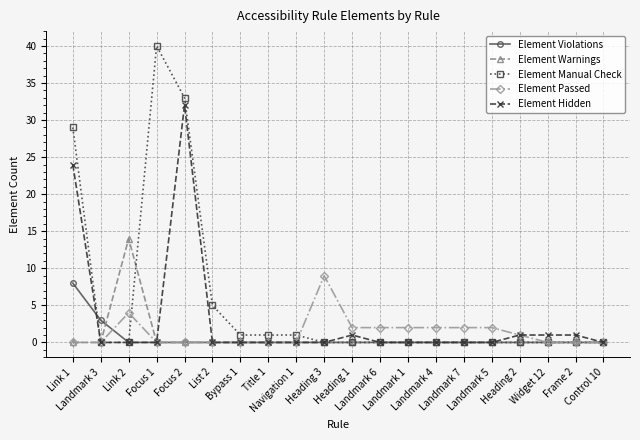

Which category has the highest value in the Element Passed series?

Heading 3